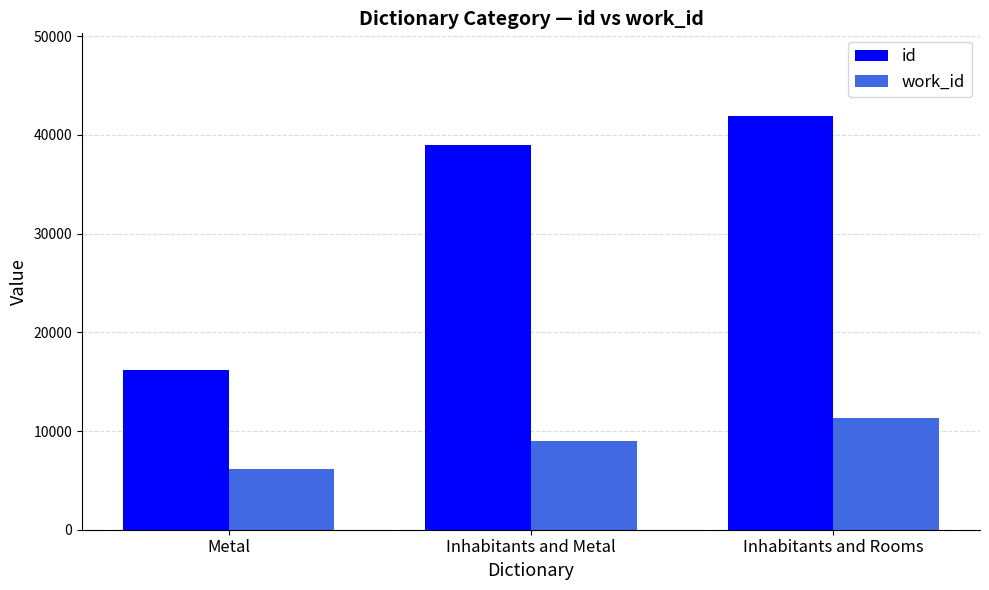

What are all the series names shown in the legend?

id, work_id